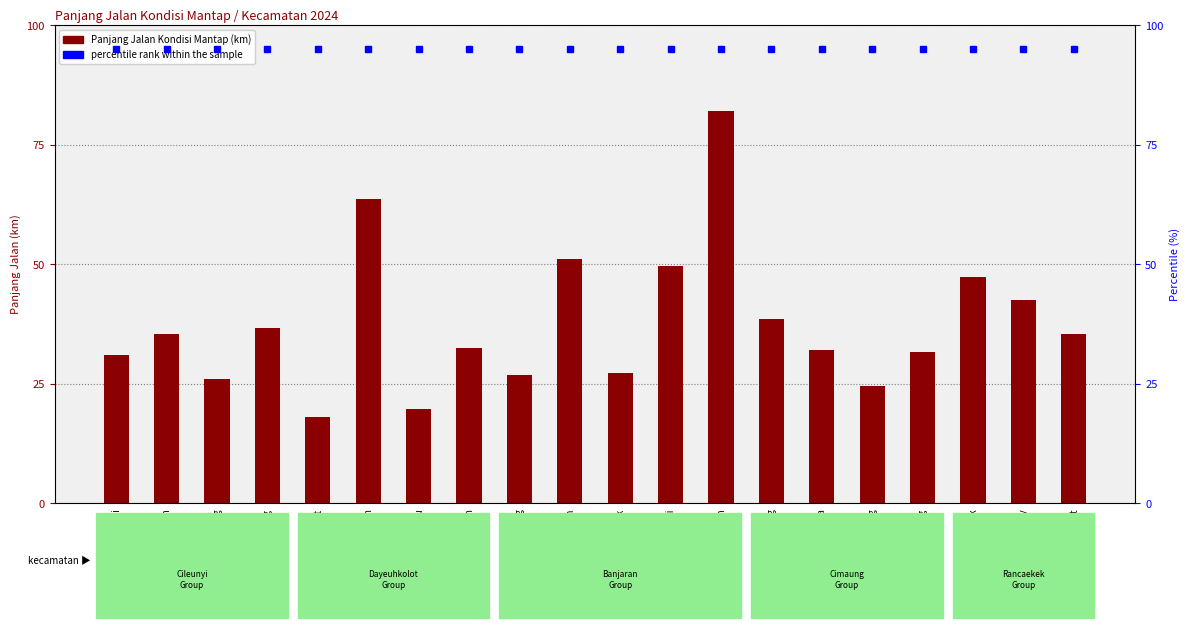

Where is the data nearest to the value 50?

Arjasari